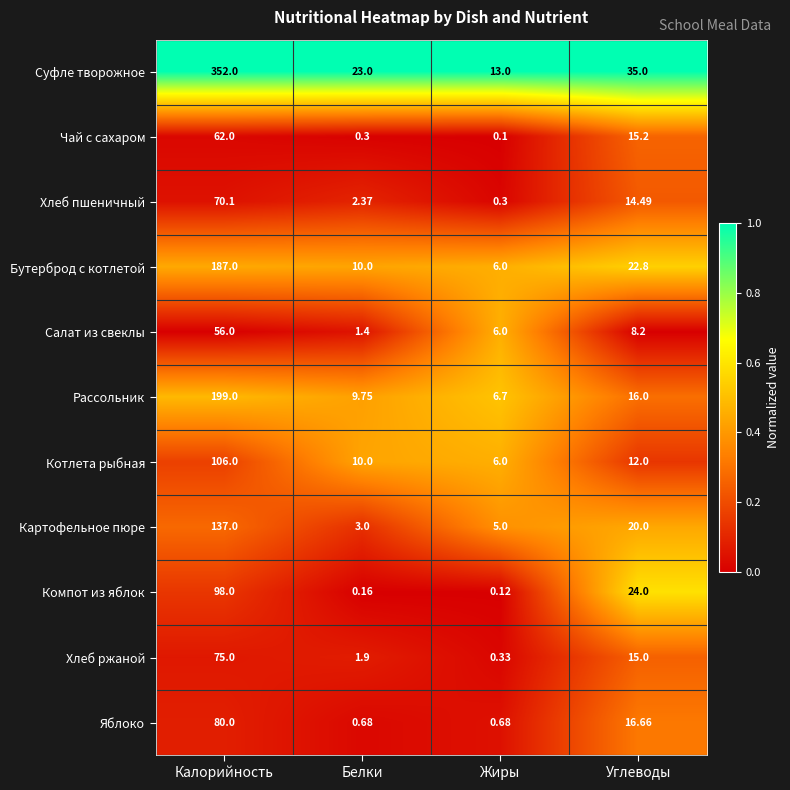

List the series in order of their peak value, lowest first.

Салат из свеклы, Чай с сахаром, Хлеб пшеничный, Хлеб ржаной, Яблоко, Компот из яблок, Котлета рыбная, Картофельное пюре, Бутерброд с котлетой, Рассольник, Суфле творожное